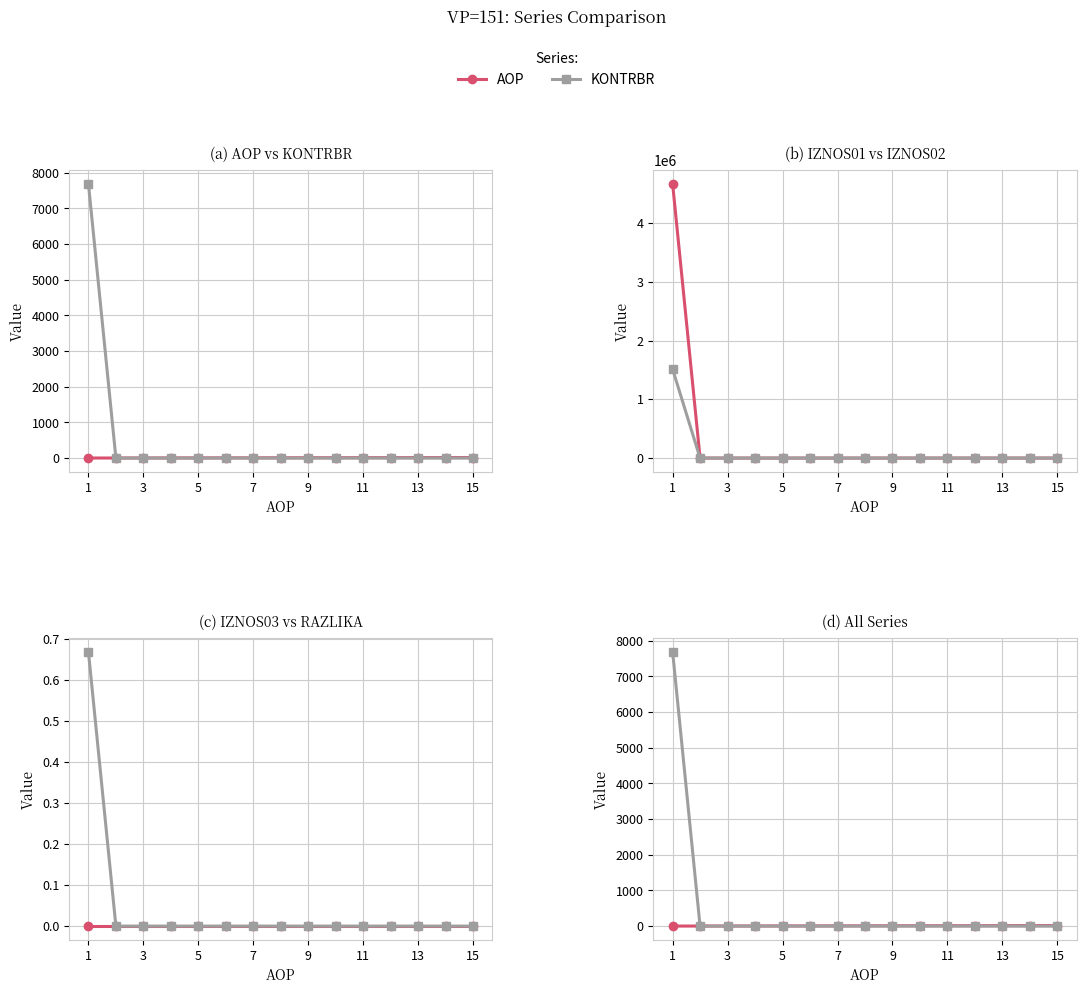

Between 9 and 11, which series saw the biggest shift?

AOP